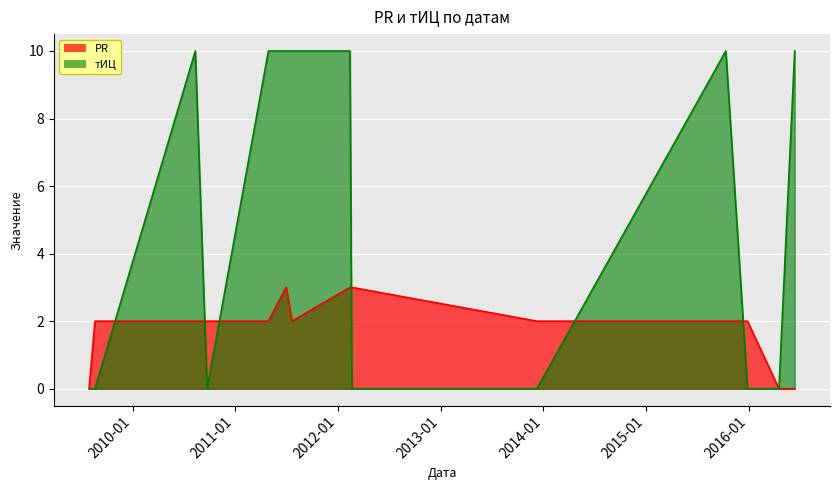

How many values in the PR series exceed 2?

3